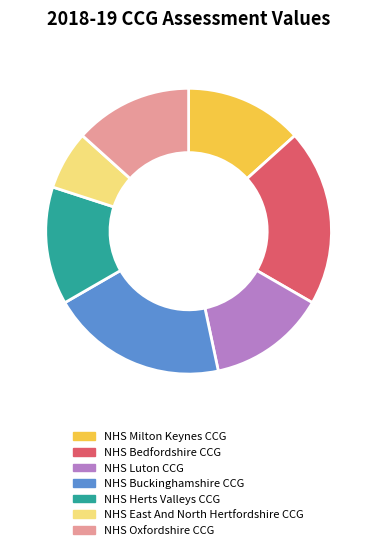

Count the number of slices in the pie.

7